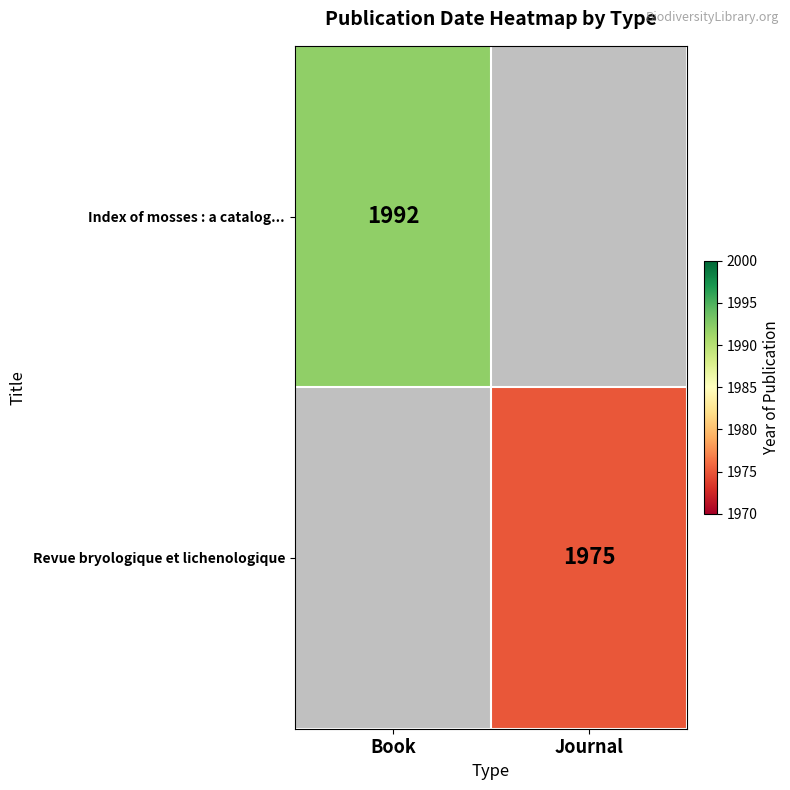

How many categories are shown in the chart?

2